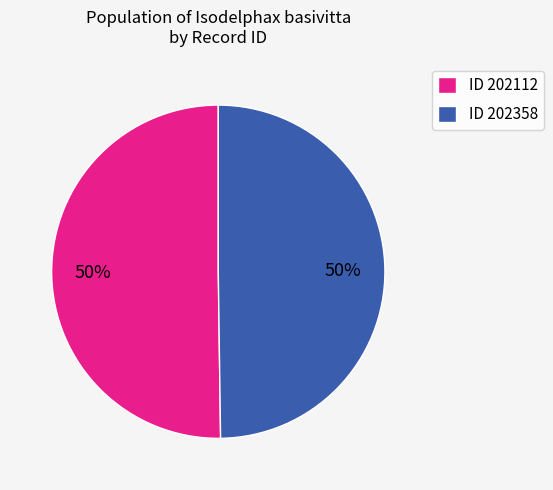

Is it true that ID 202112 is 64% of the pie?

False